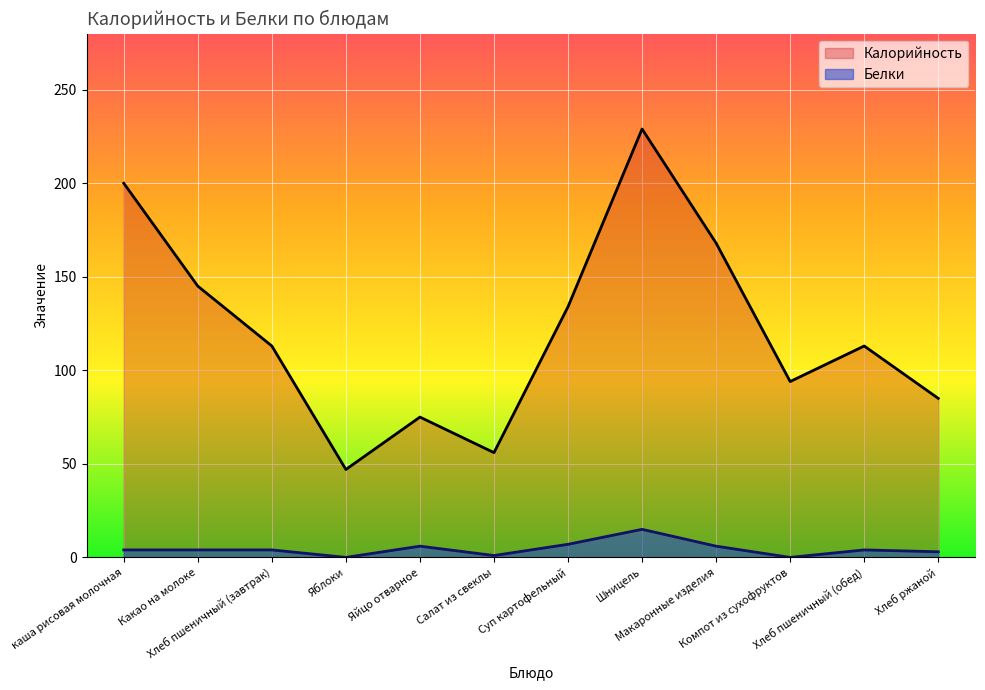

True or false: Калорийность and Белки intersect in this chart.

False